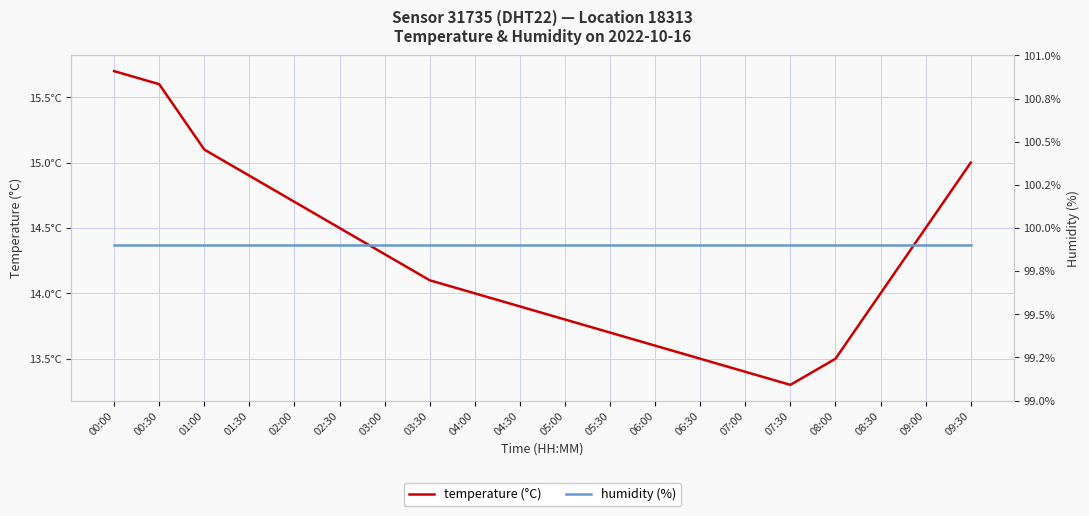

How many lines are shown in the chart?

2